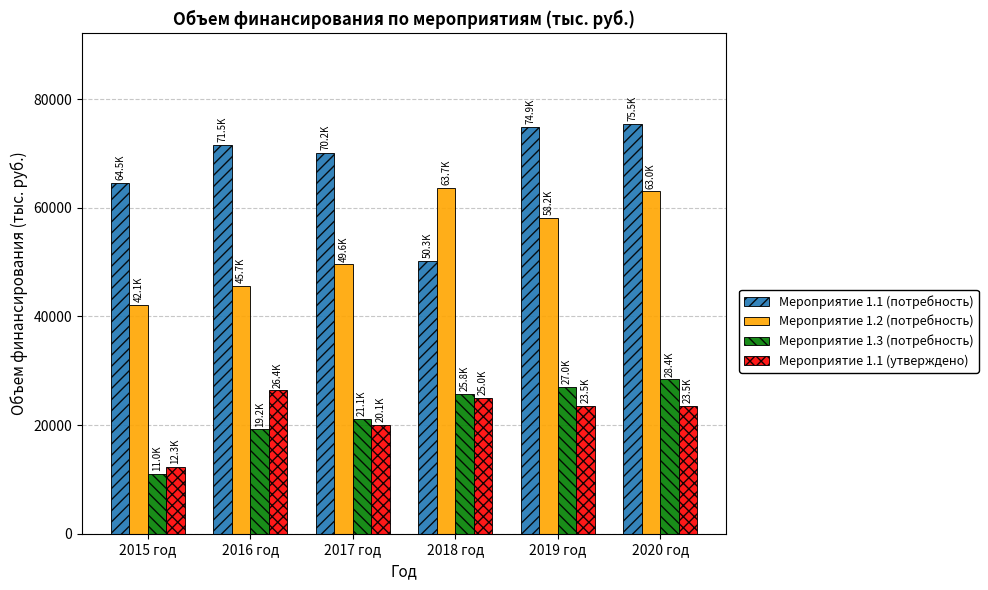

Which series has the largest range (max minus min)?

Мероприятие 1.1 (потребность)